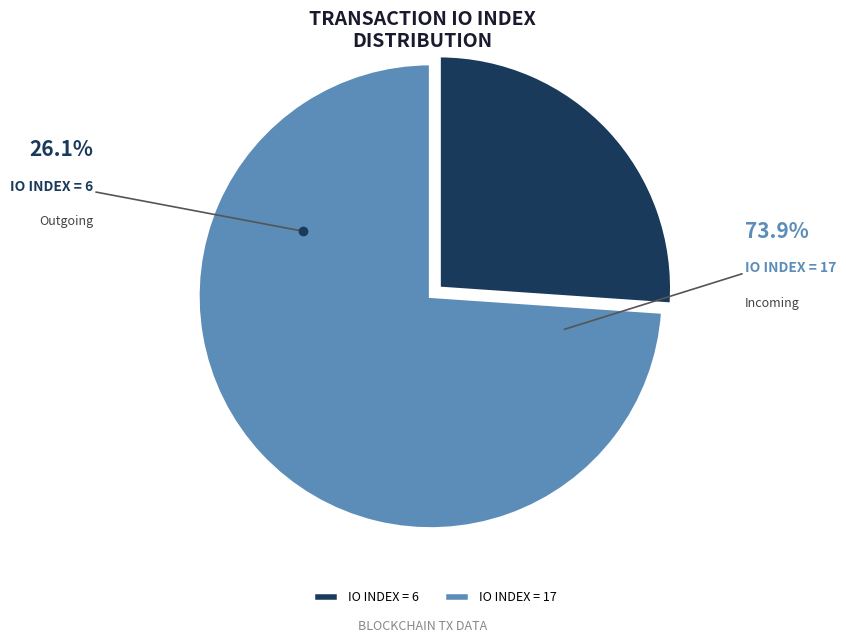

Which has a higher value, io_index=6 or io_index=17?

io_index=17